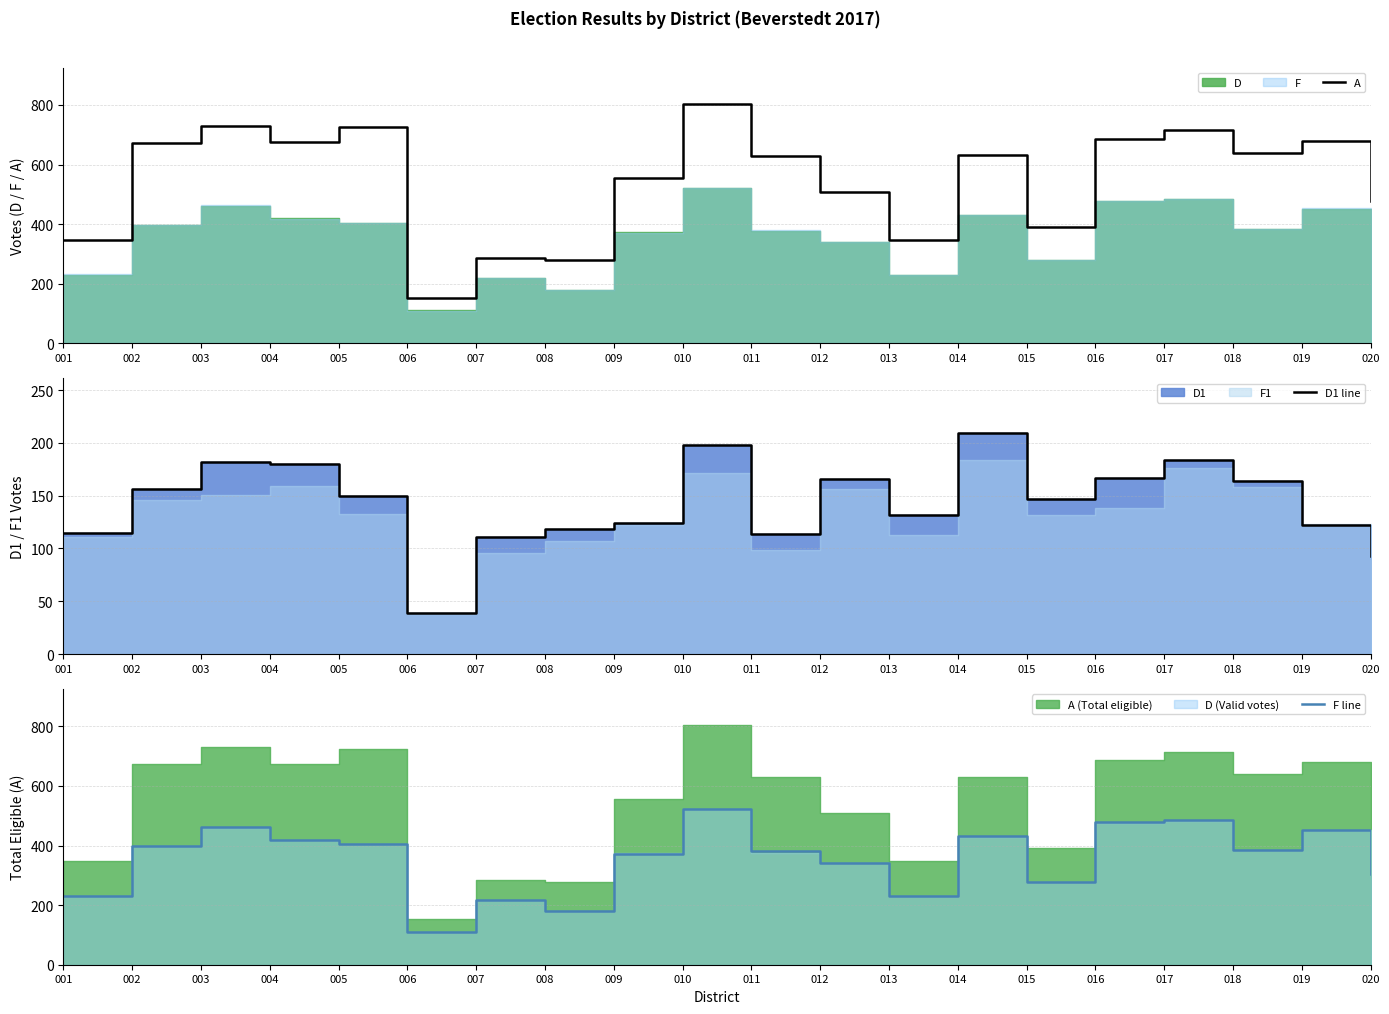

Where is F line nearest to the value 316?

020